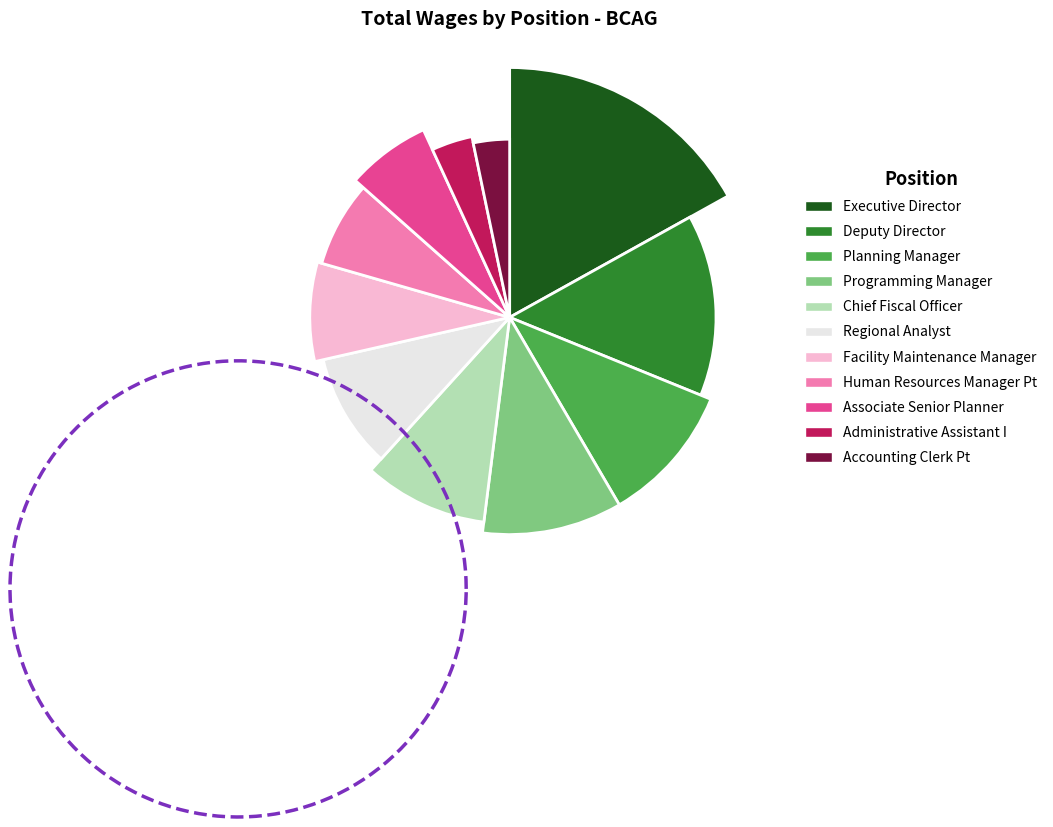

Combined, what portion of the pie is Planning Manager and Accounting Clerk Pt?

13.7%